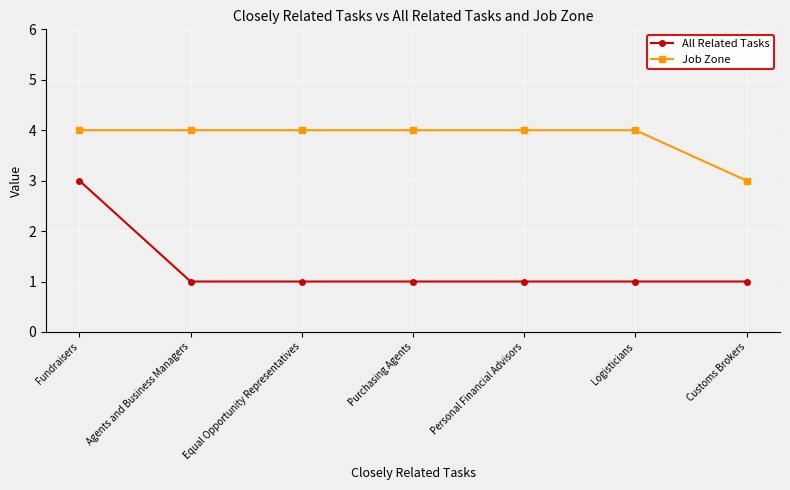

At which label does Job Zone reach its minimum?

Customs Brokers